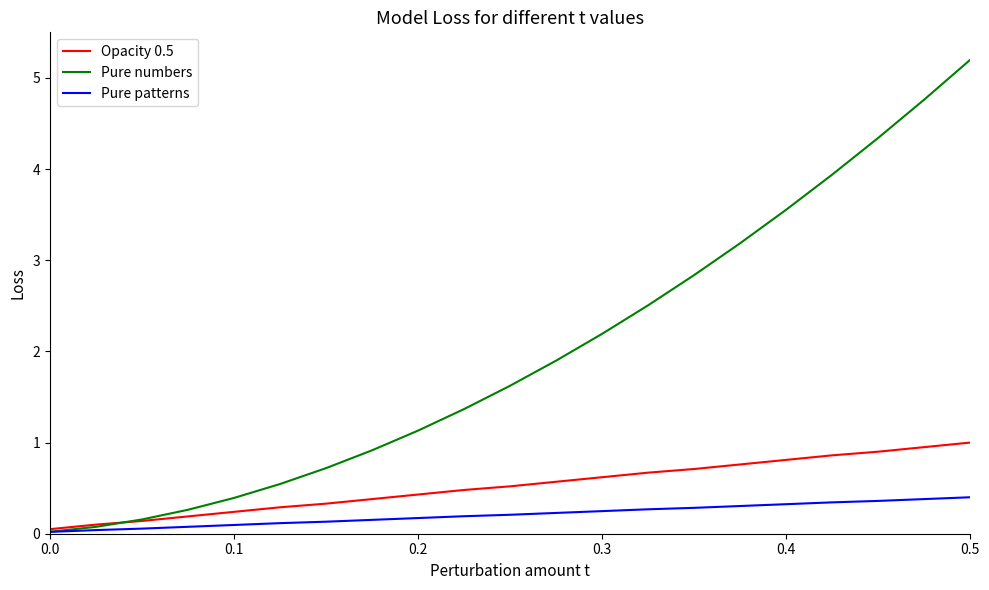

Which series has the widest spread of values?

Pure numbers